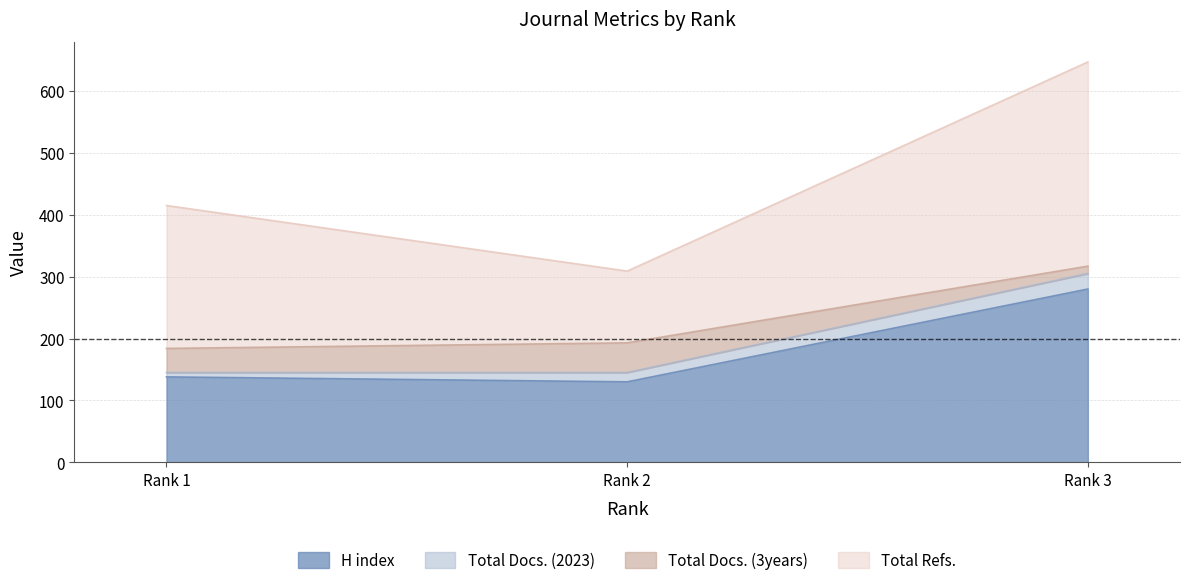

What is the maximum value for H index?

280